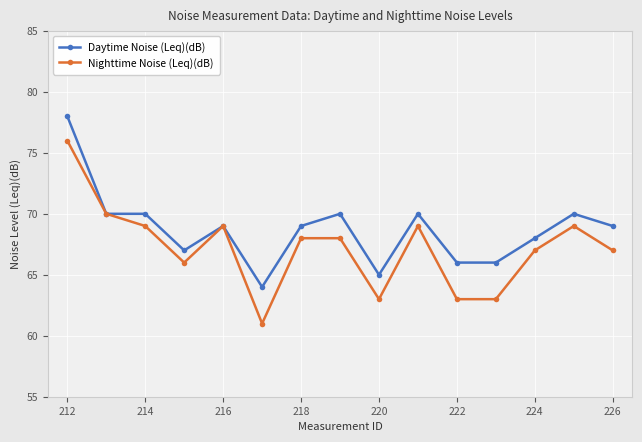

What is the difference between the maximum and minimum values in the Daytime Noise (Leq)(dB) series?

14